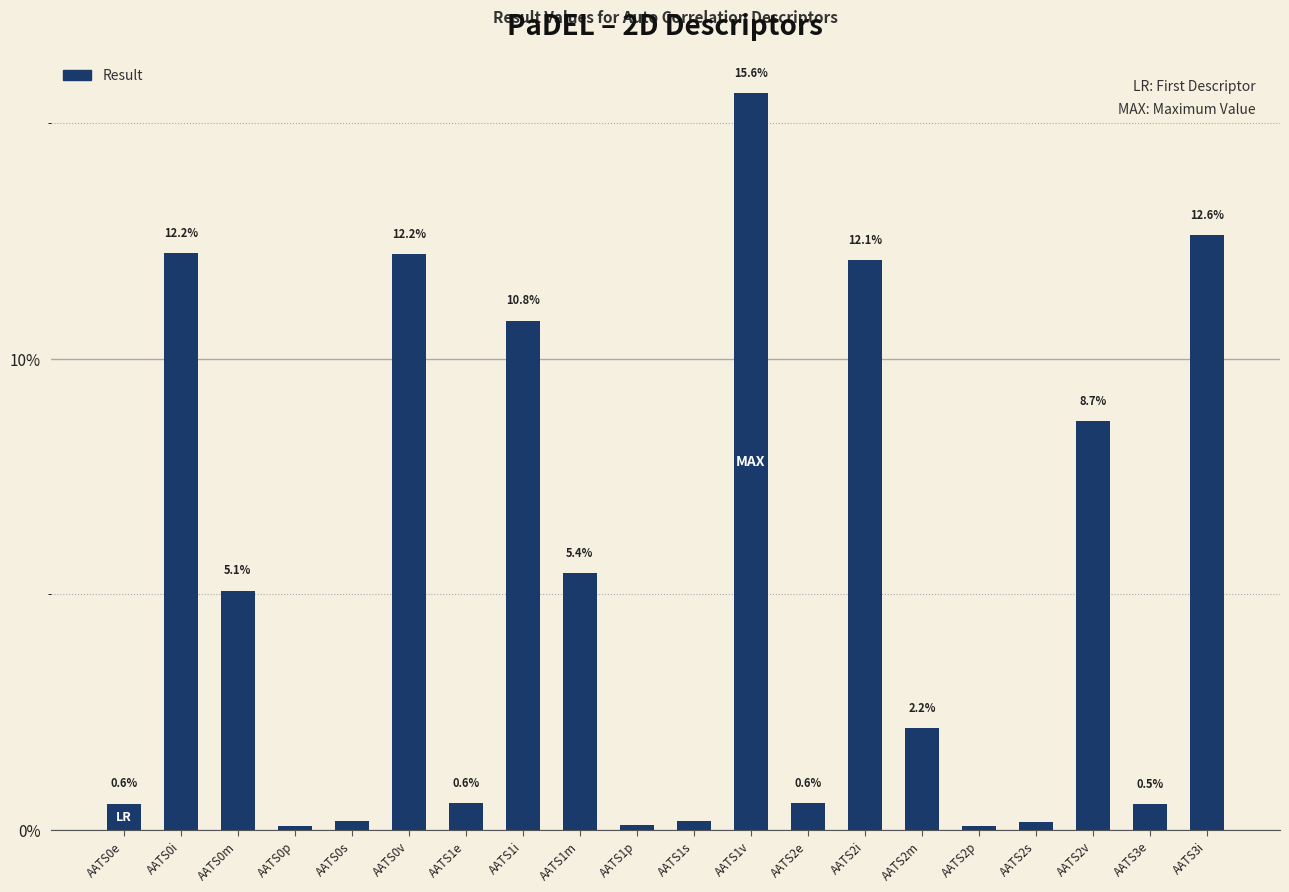

Between AATS2v and AATS3e, which is larger?

AATS2v